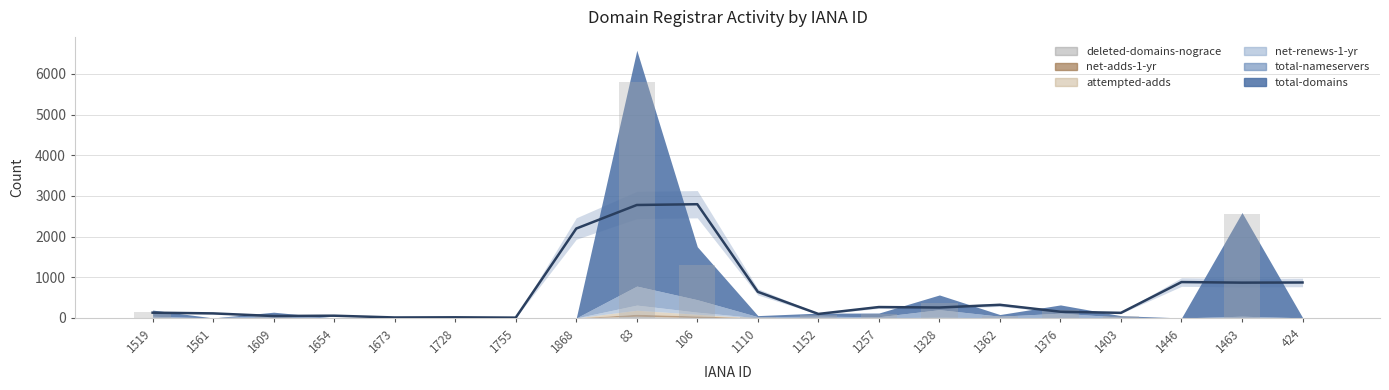

Count the number of data series in this chart.

6